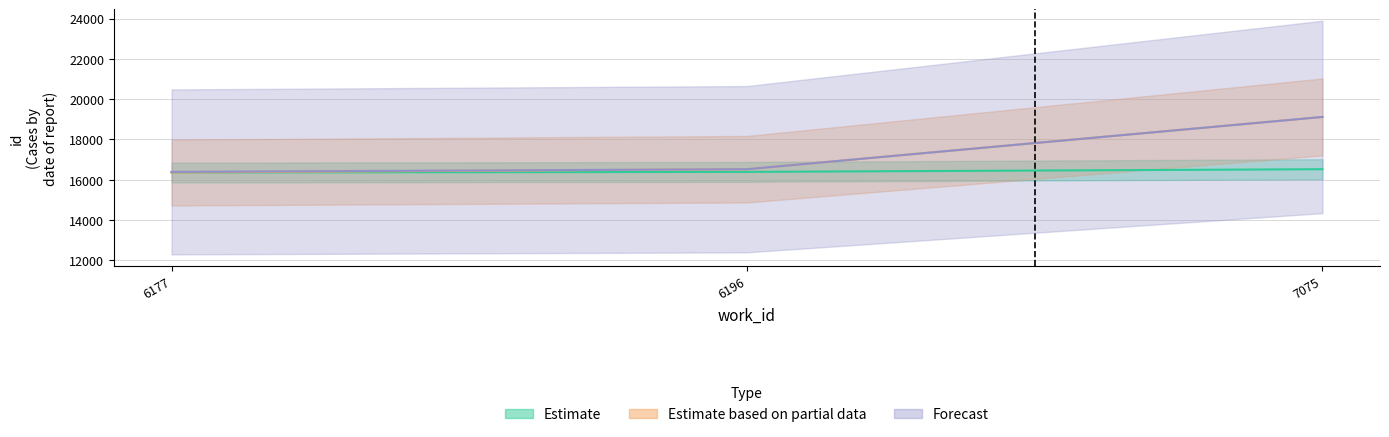

At how many categories does at least one series exceed 18365?

1